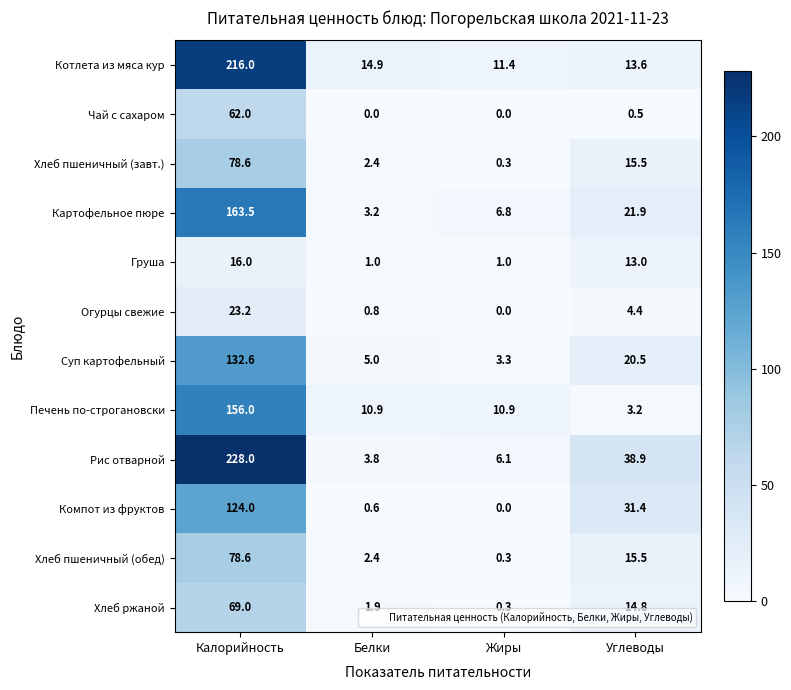

At how many categories does at least one series exceed 68?

1